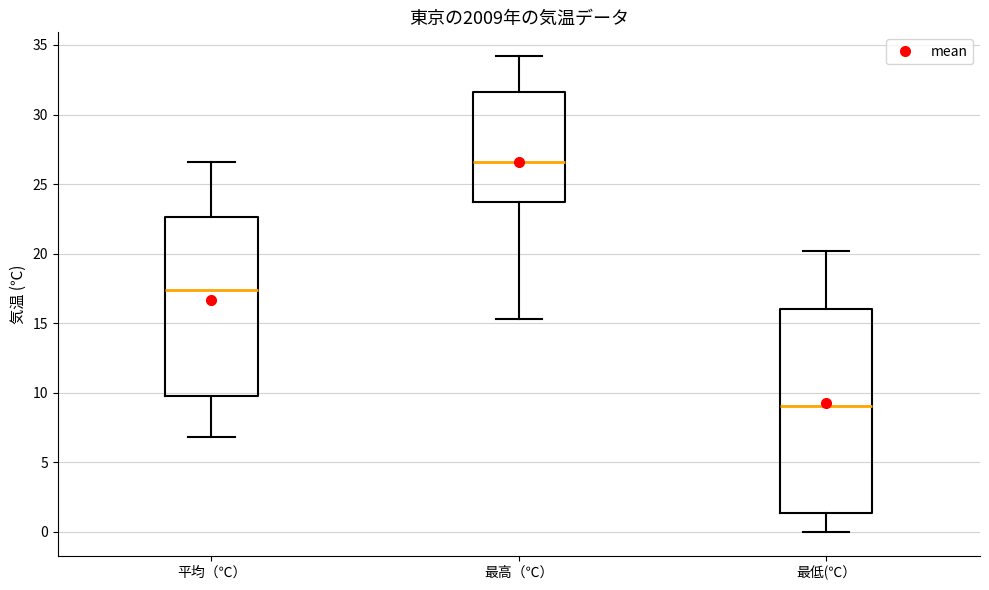

Reading left to right, read every box against the y-axis: the position of its median line, the range the box covers, and the ends of its whiskers. The values are not printed on the chart, so give them approximately, as read against the axis.

平均（℃）: median 17.5, box 10.0 to 22.5, whiskers 7.0 to 26.5
最高（℃）: median 26.5, box 23.5 to 31.5, whiskers 15.5 to 34.0
最低(℃）: median 9.0, box 1.5 to 16.0, whiskers 0.0 to 20.0